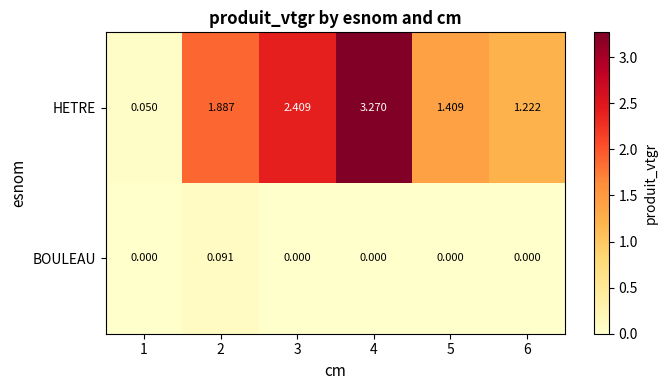

Rank the series by their maximum value, from lowest to highest.

BOULEAU, HETRE